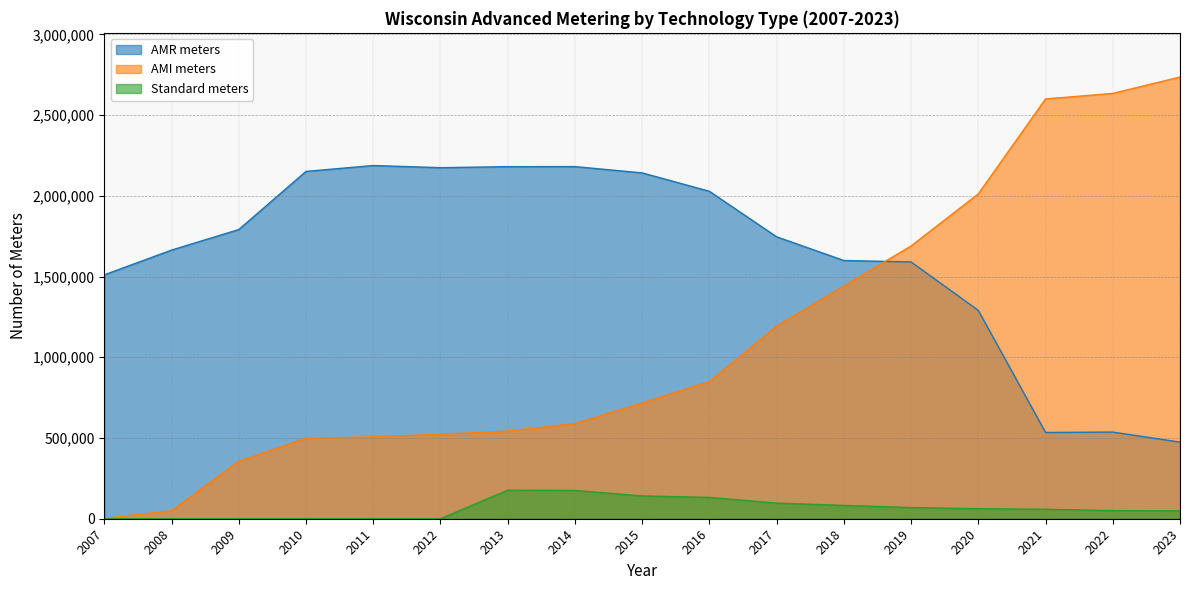

What is the maximum value for AMI meters?

2736005